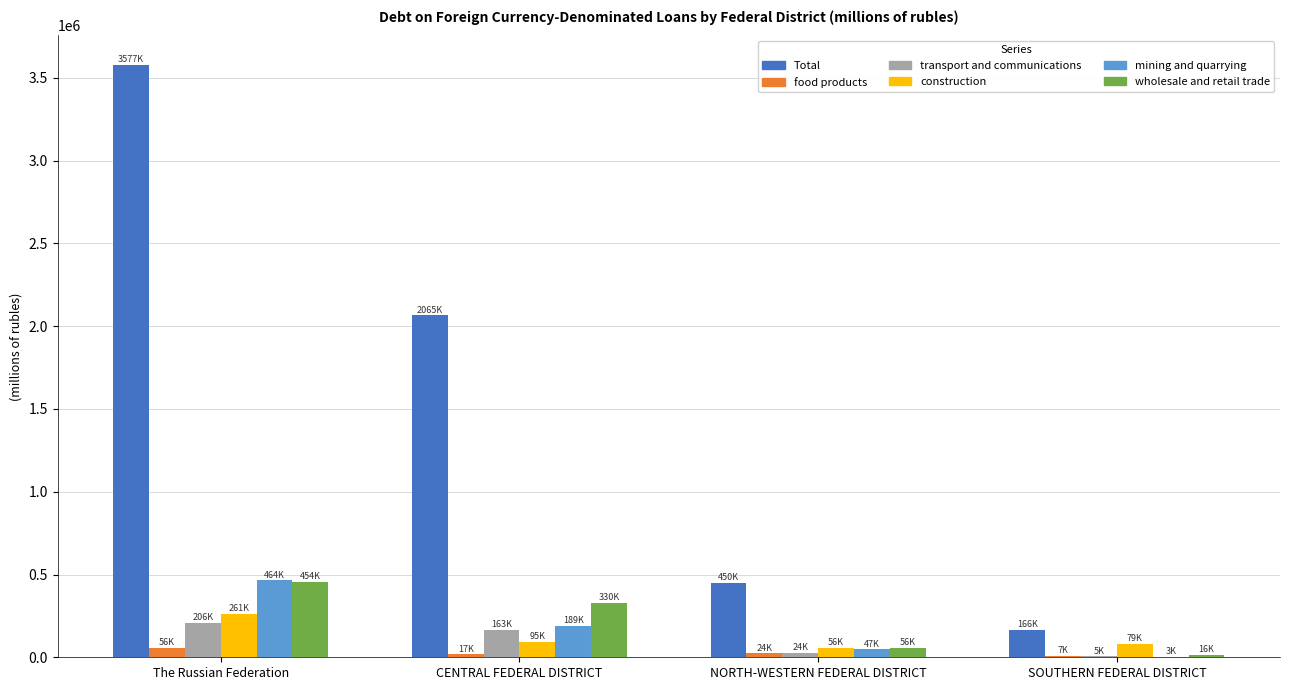

Is it true that construction equals 79065 at SOUTHERN FEDERAL DISTRICT?

True